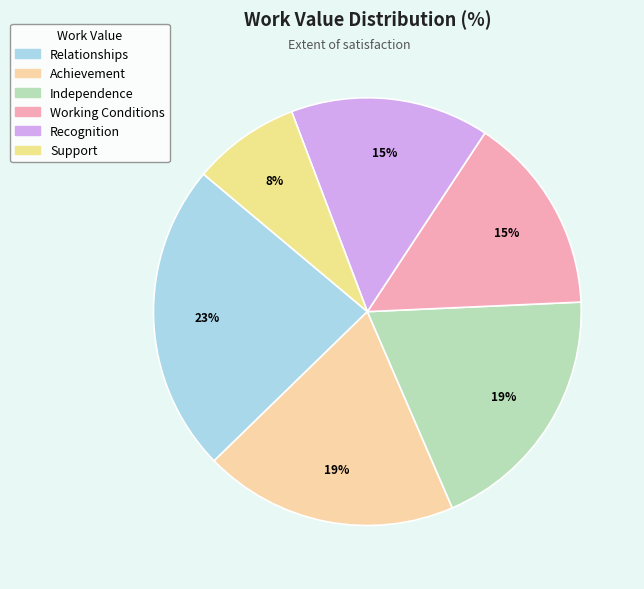

To the nearest percent, what is the difference between the largest and smallest slice percentages?

15%